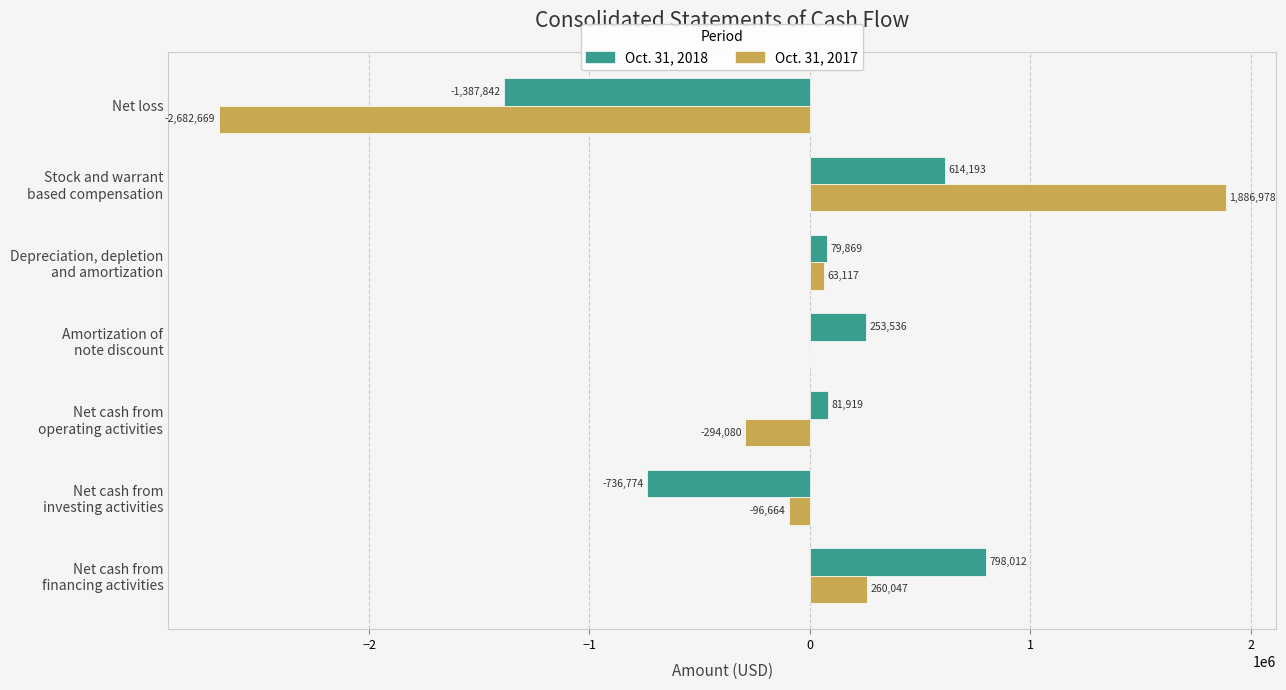

Is it true that Oct. 31, 2018 equals -2324138 at Net loss?

False